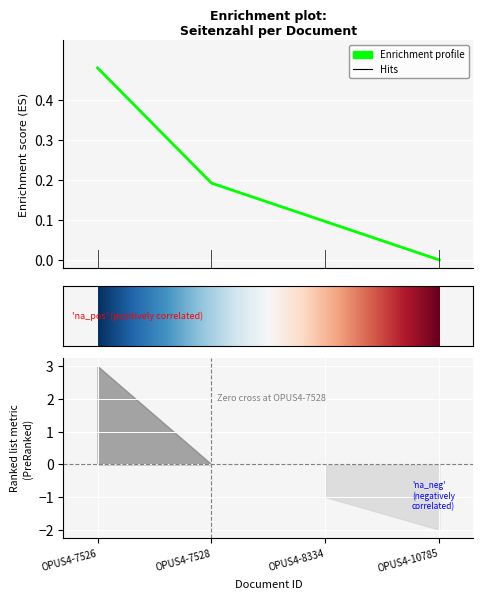

What is the sum of all values?

0.8